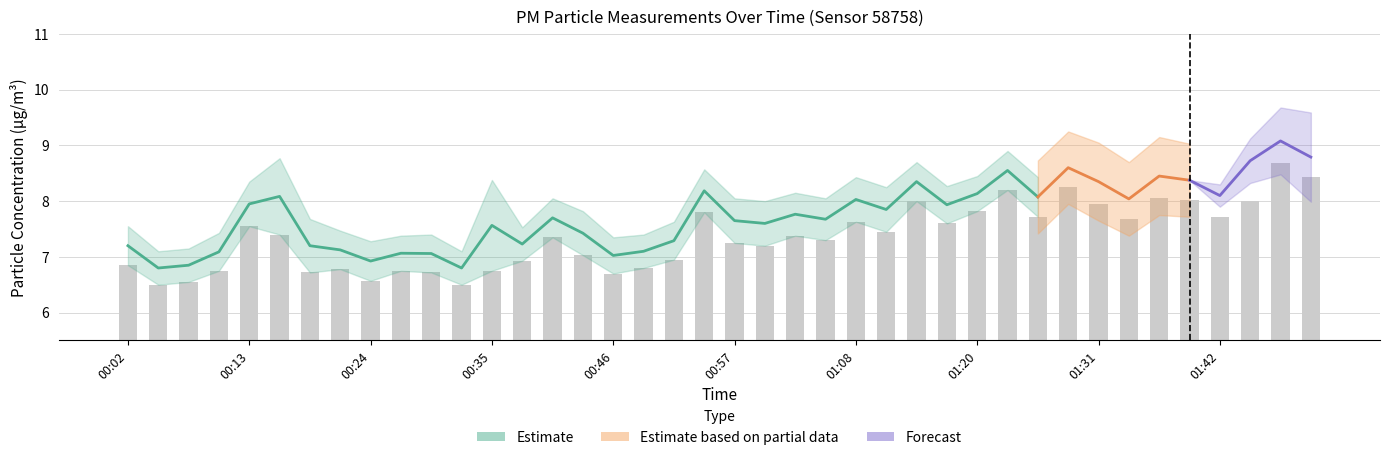

Approximately how many times larger is the value at 00:13 compared to 01:00?

1.0